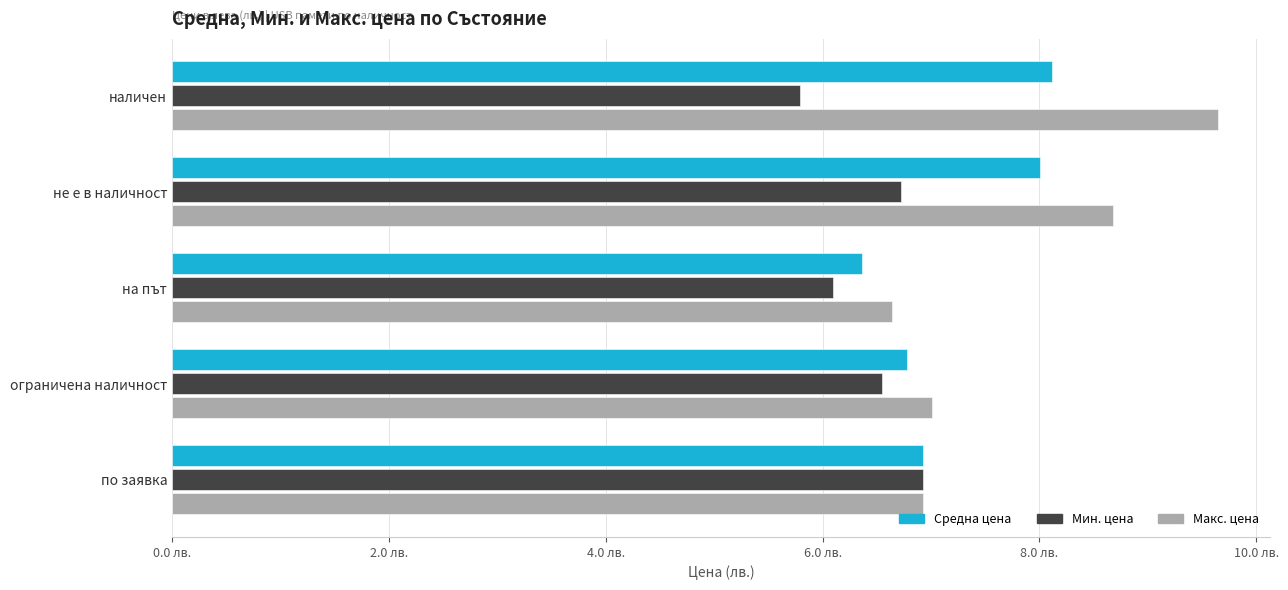

What is the sum of all Макс. цена values?

38.9